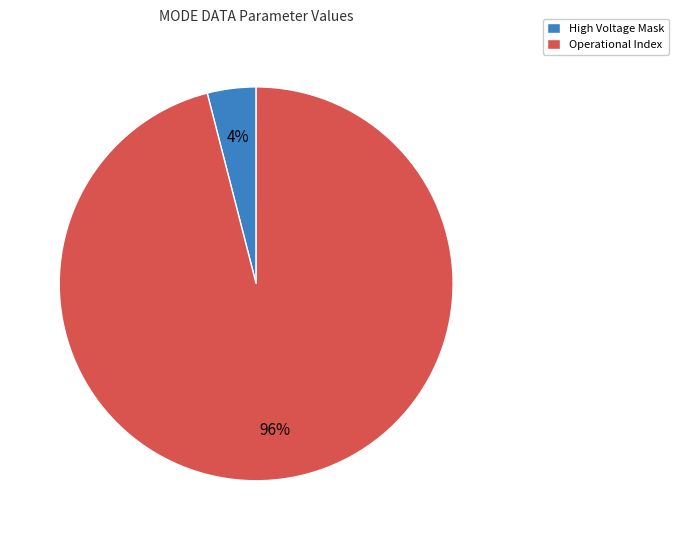

Count the number of slices in the pie.

2